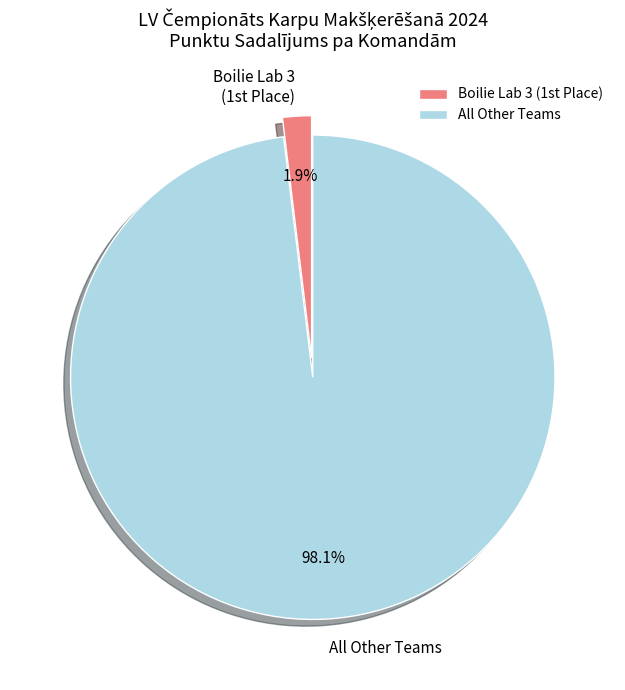

How many segments does this pie chart have?

2